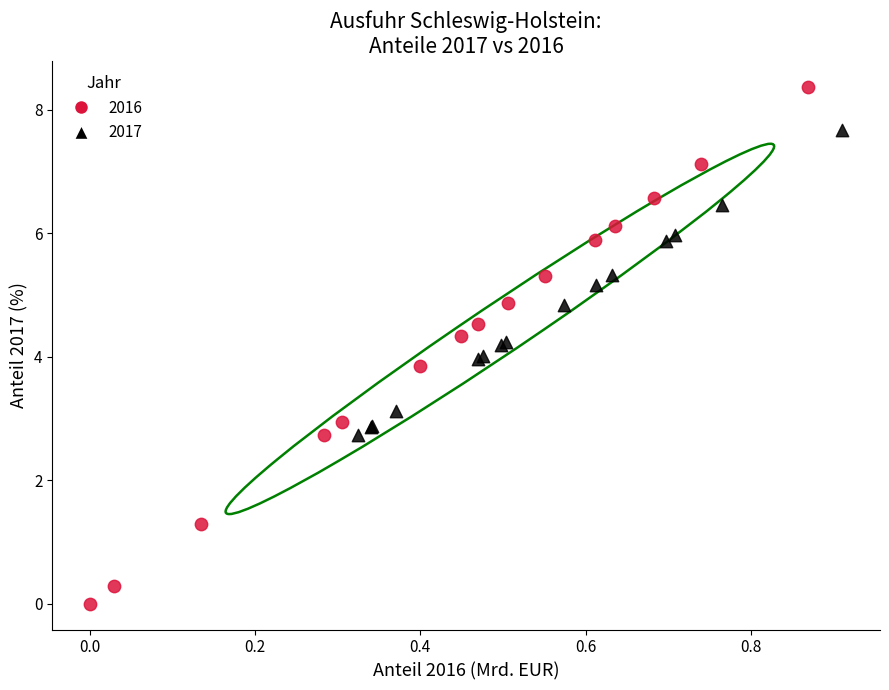

Which series has the largest Y range (max minus min)?

2016